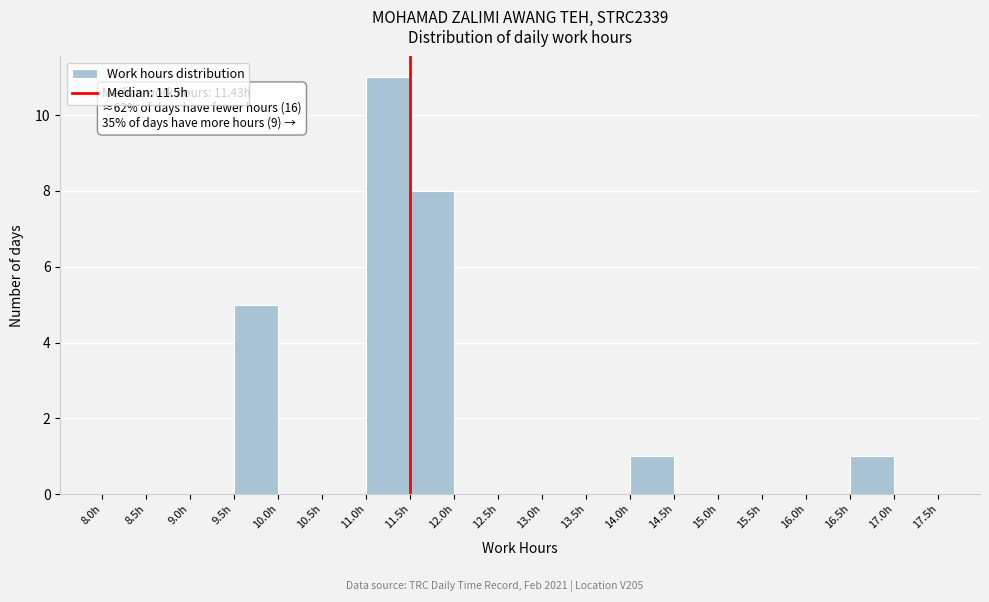

Over which range of the x-axis is the bar tallest?

11.0 to 11.5